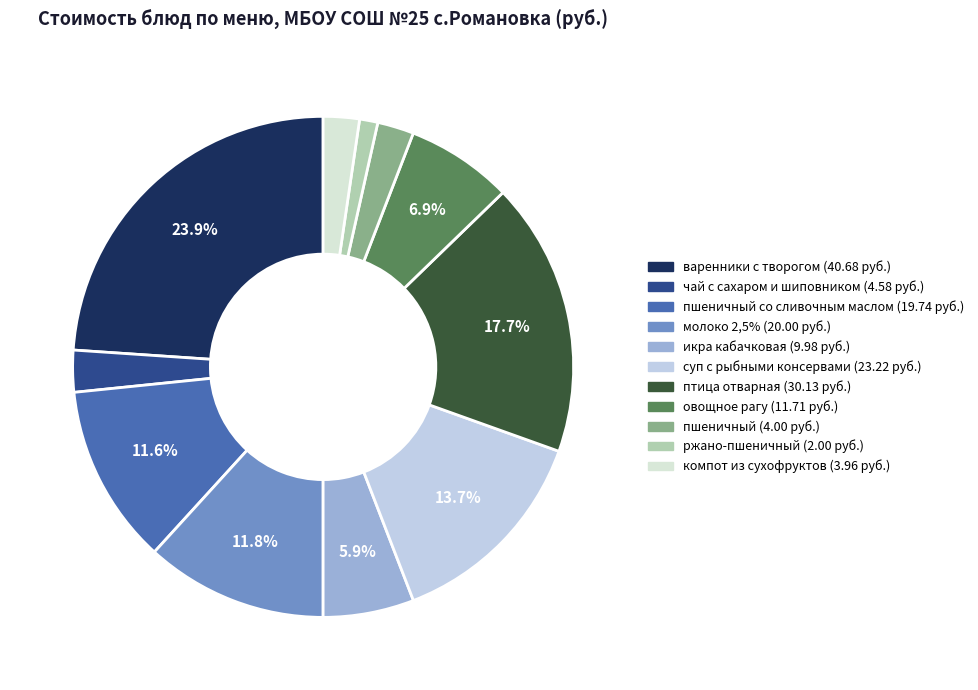

How many segments does this pie chart have?

11